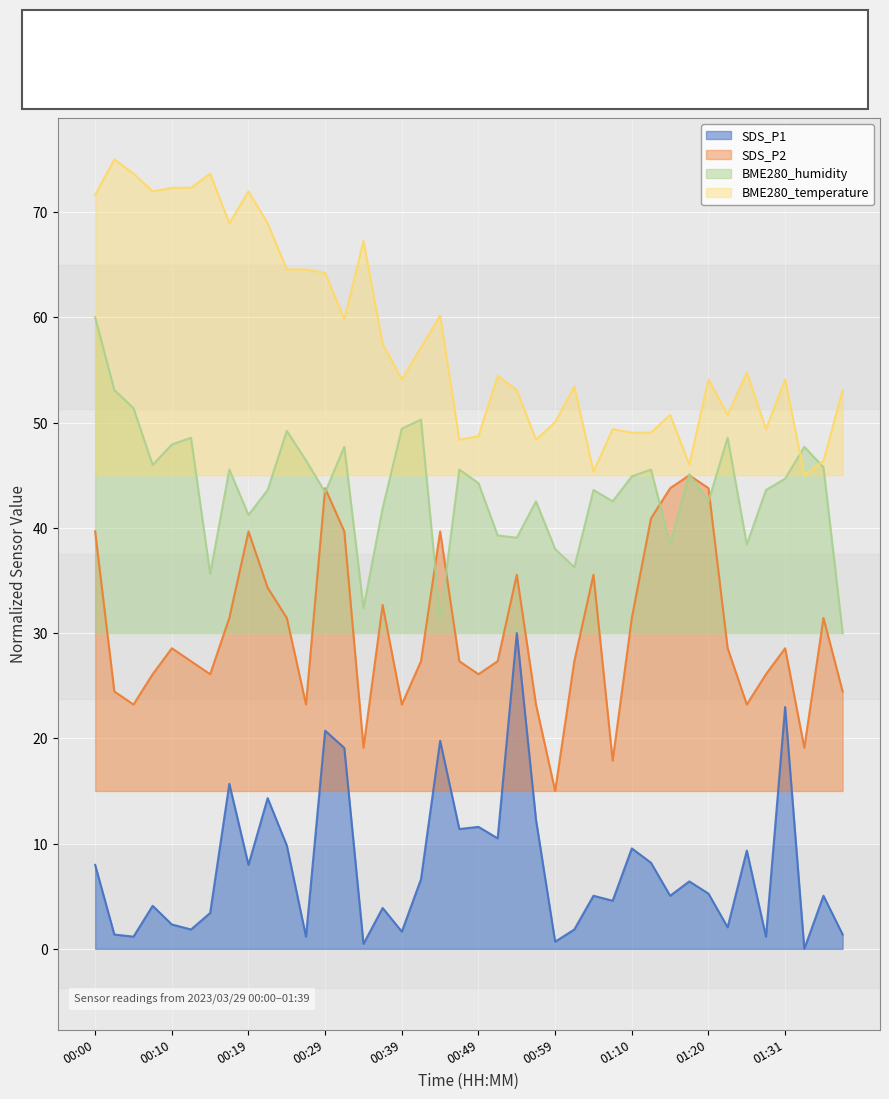

Where does the BME280_temperature series first go above 54?

00:00